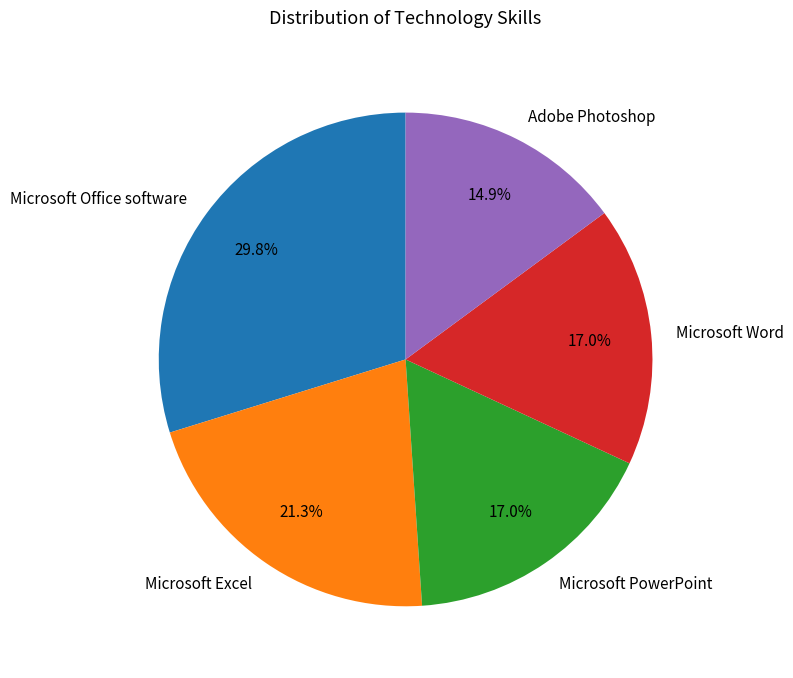

What percentage do Microsoft Word and Microsoft Excel together represent?

38.3%